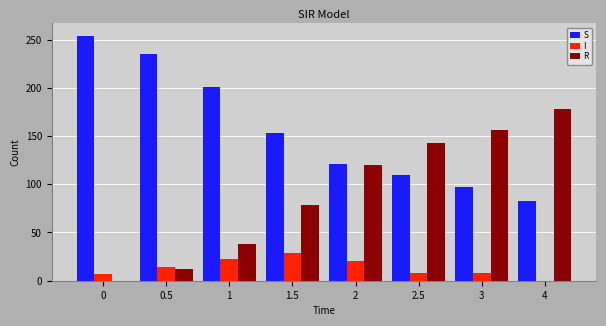

What is the sum of all S values?

1254